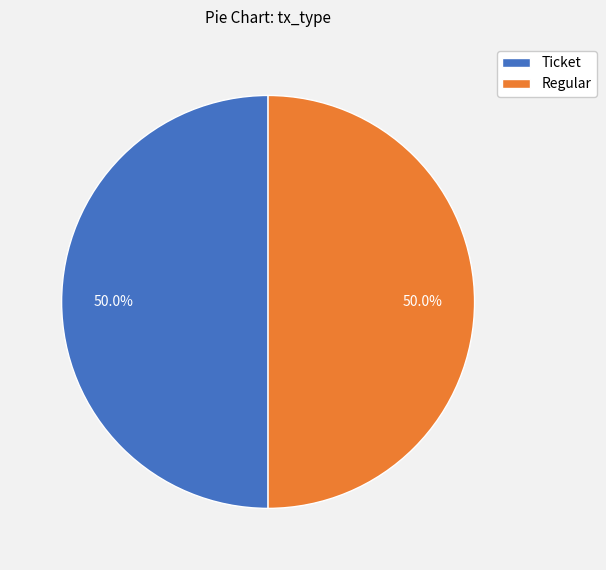

Is the sum of Ticket and Regular greater than half?

Yes